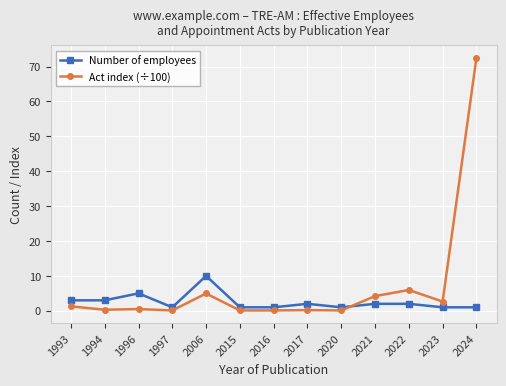

List the series in order of their overall mean, lowest first.

Number of employees, Act index (÷100)